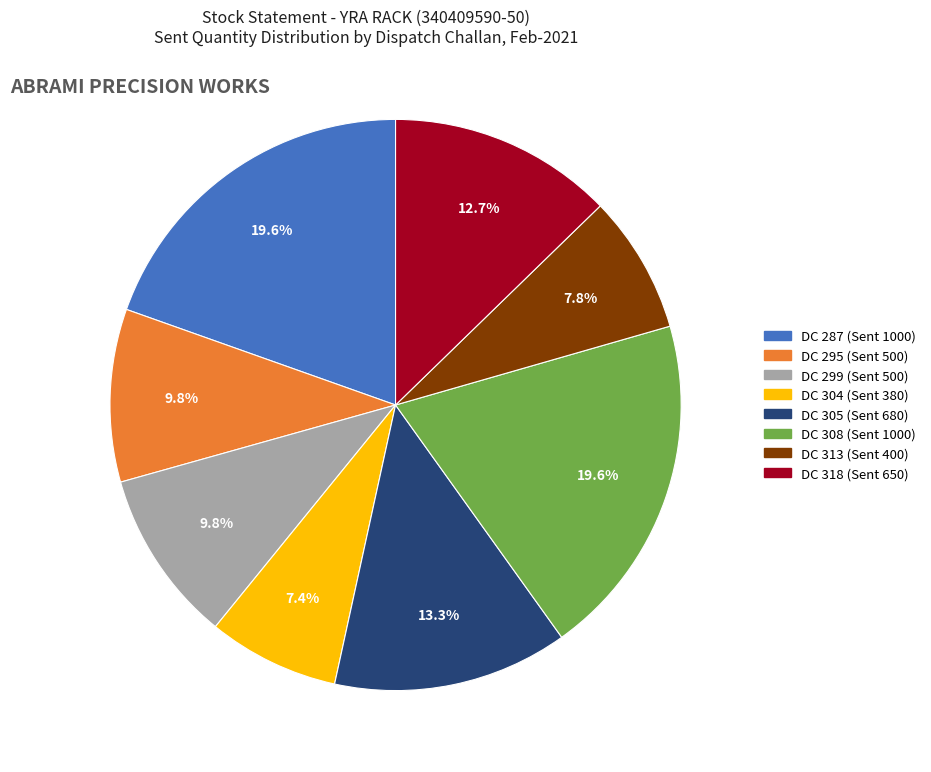

How many segments does this pie chart have?

8